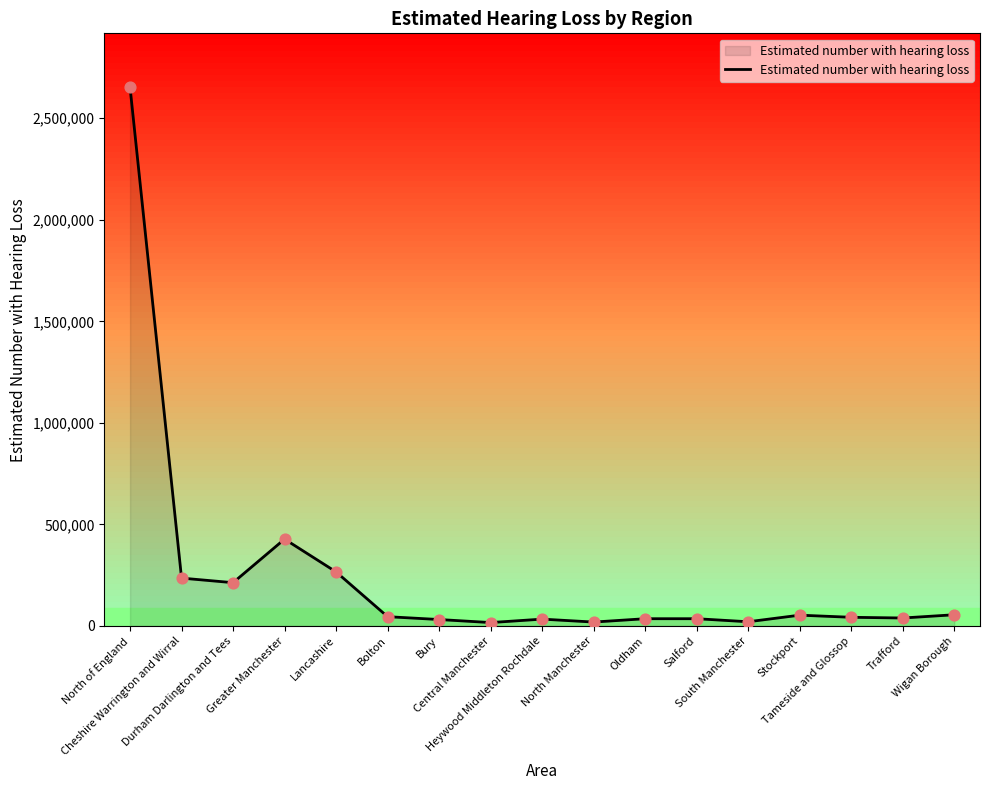

What is the change in value from Salford to Stockport?

+17500